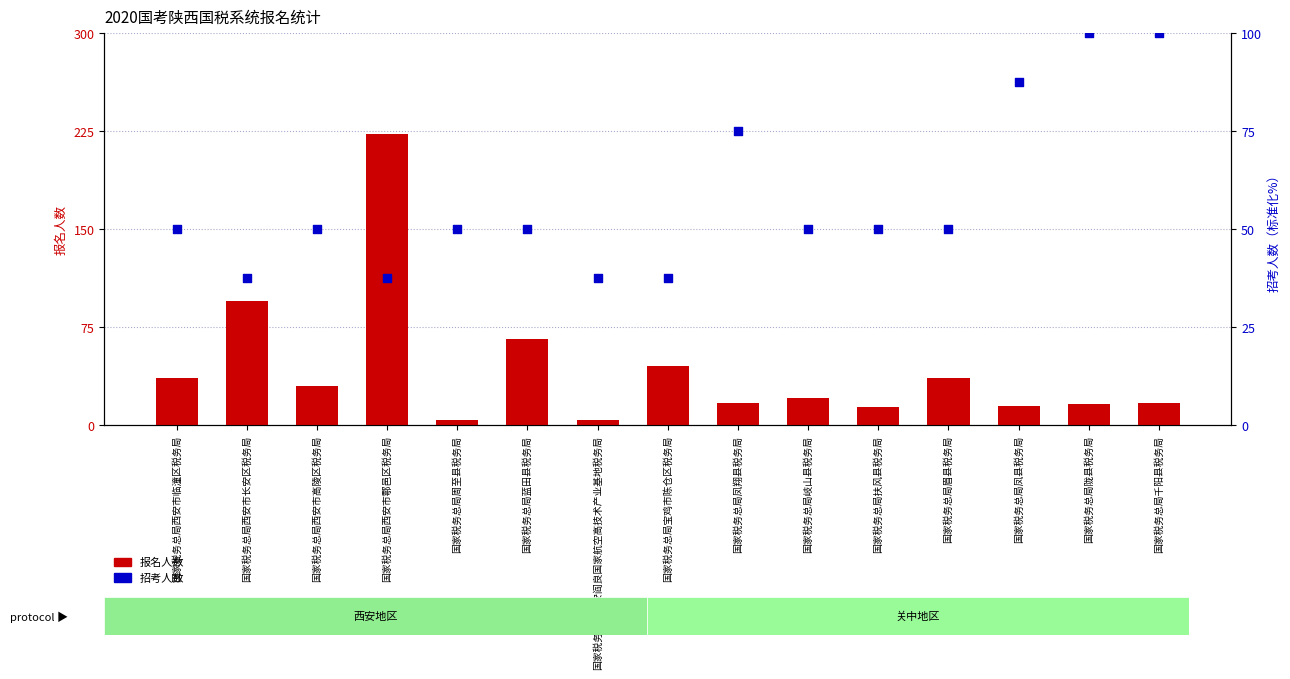

Which series has the largest total across all categories?

招考人数